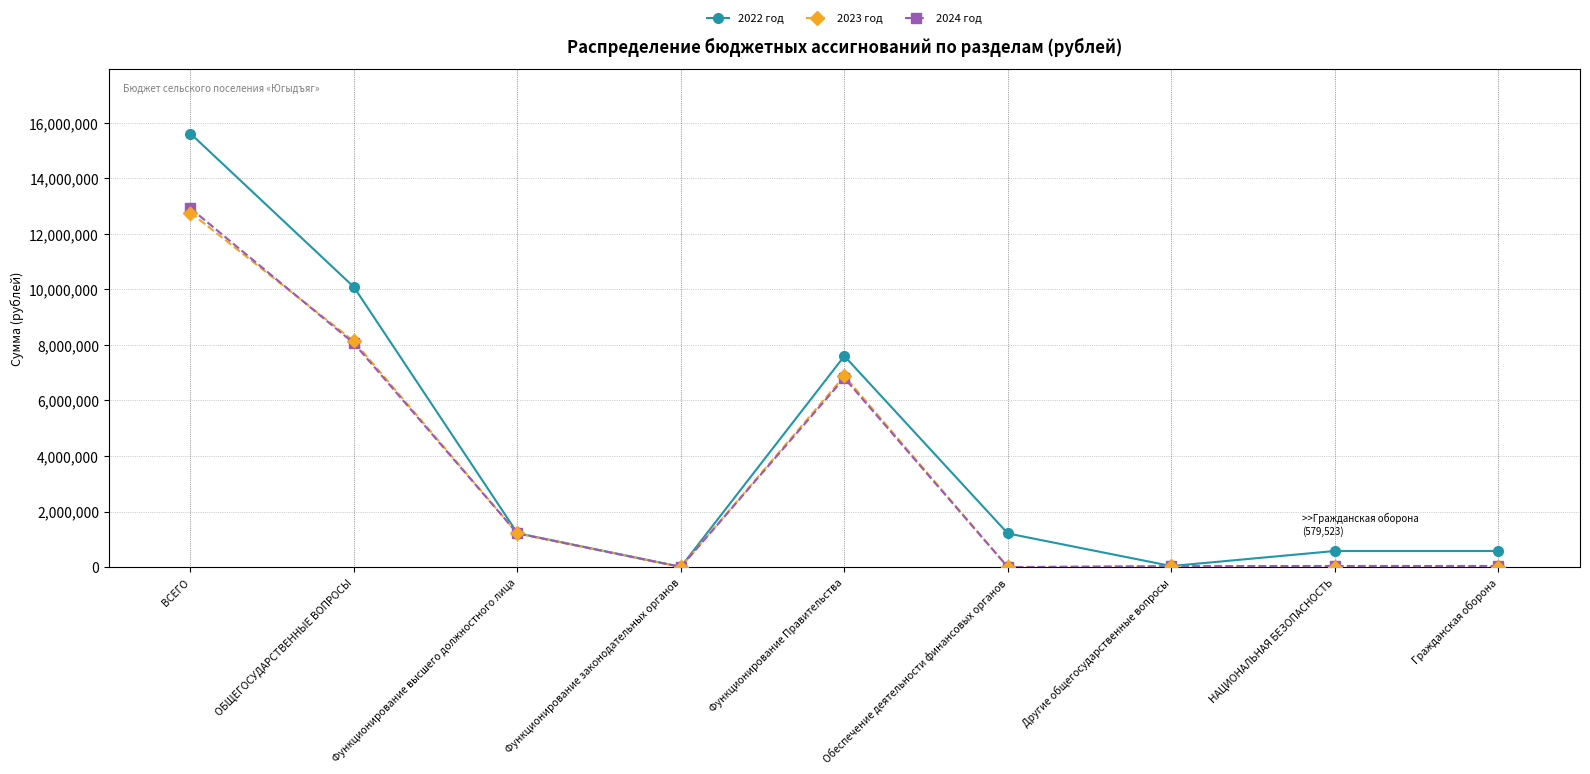

What are all the series names shown in the legend?

2022 год, 2023 год, 2024 год